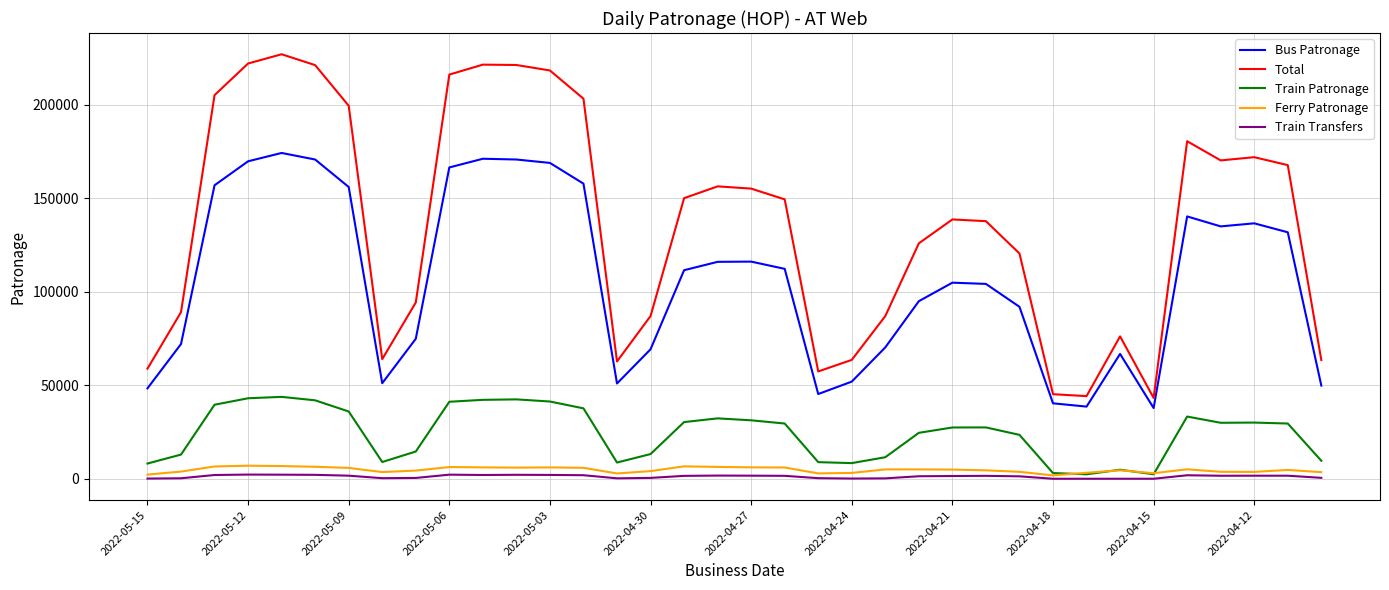

Which series has the largest range (max minus min)?

Total